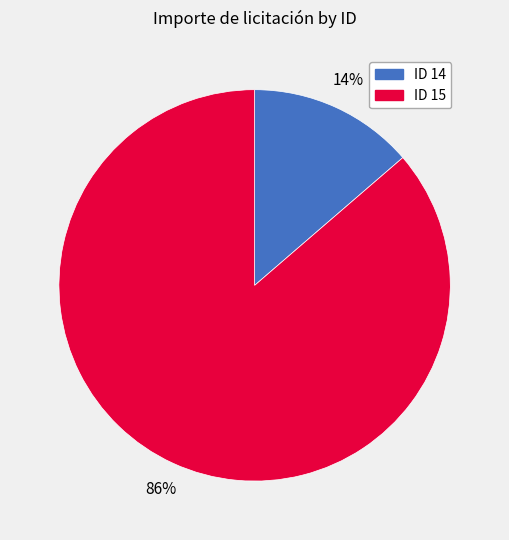

To the nearest percent, what is the average slice percentage?

50%